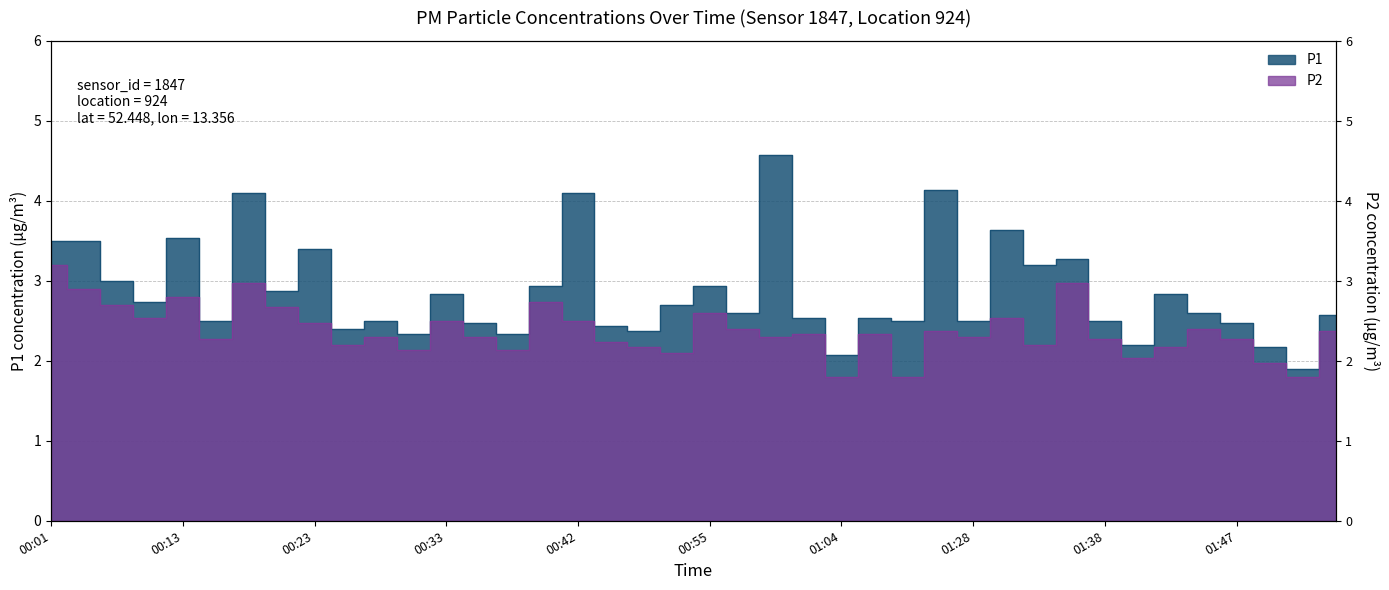

How many lines are shown in the chart?

2